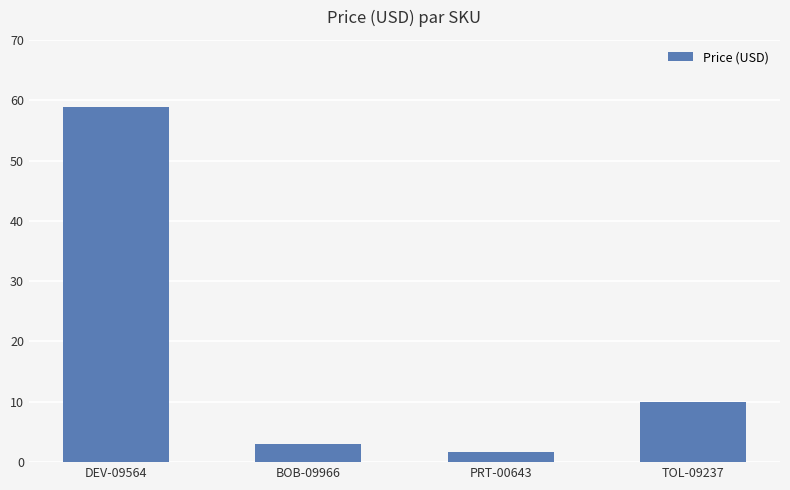

What is the difference between the maximum and second lowest values?

56.0